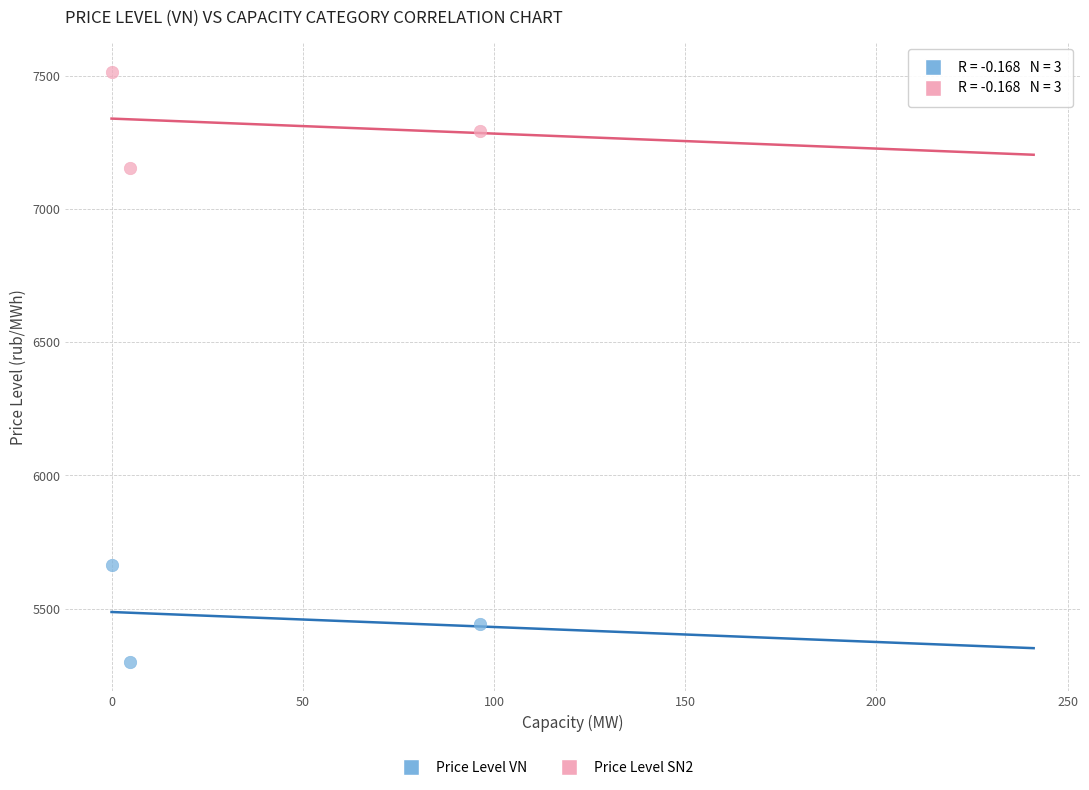

Which series contains the lowest Y value?

Price Level VN